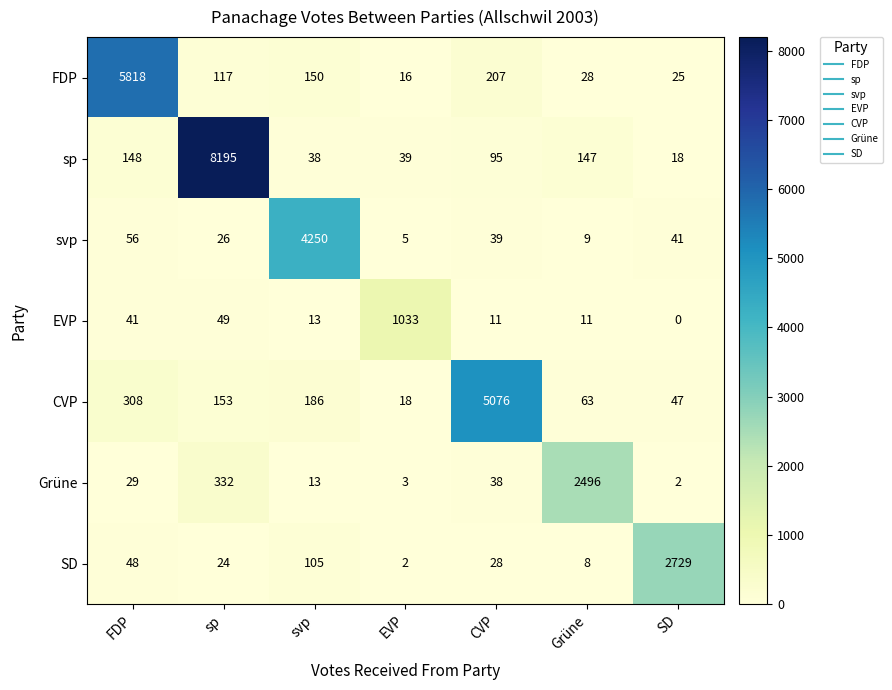

List the series in order of their peak value, highest first.

sp, FDP, CVP, svp, SD, Grüne, EVP